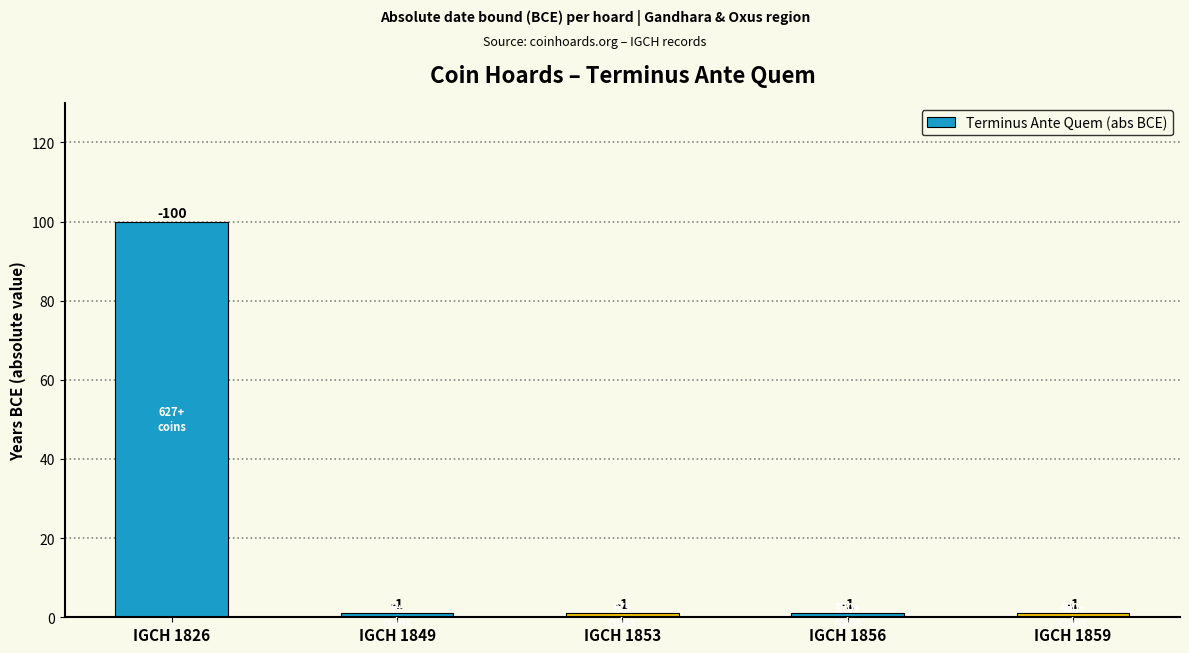

Are the bars horizontal?

No